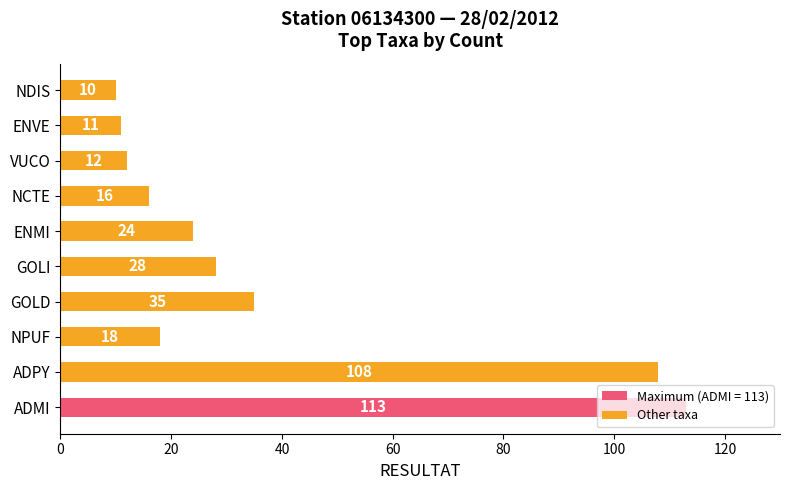

What is the change in value from ADPY to NDIS?

-98